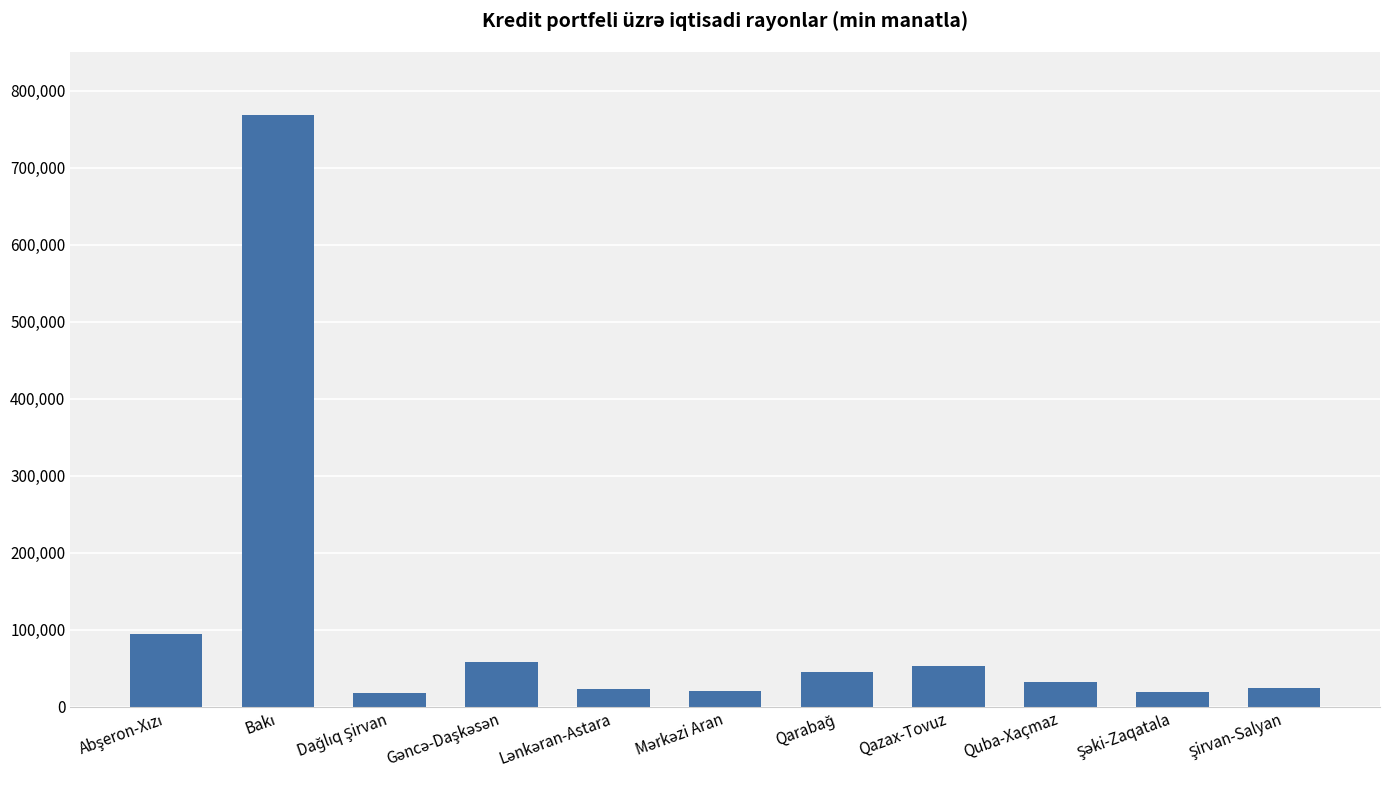

What is the value of the 2nd bar from the left?

768233.5